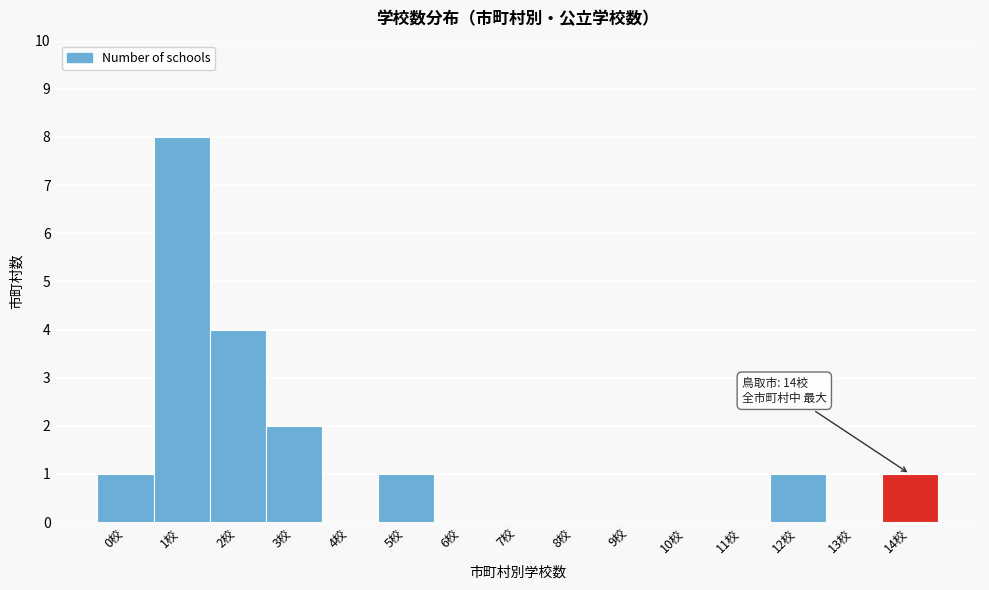

Reading left to right, what are all the values shown in this chart?

0校=1	1校=8	2校=4	3校=2	4校=0	5校=1	6校=0	7校=0	8校=0	9校=0	10校=0	11校=0	12校=1	13校=0	14校=1